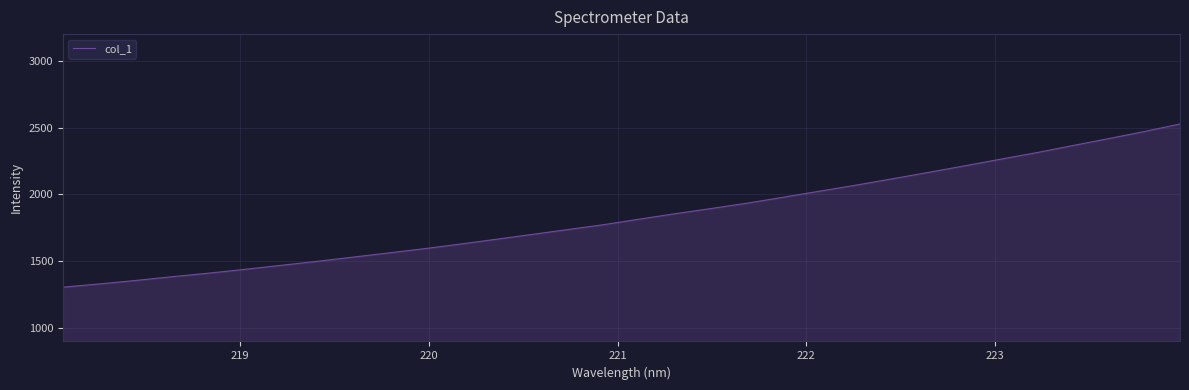

How many categories are shown in the chart?

32